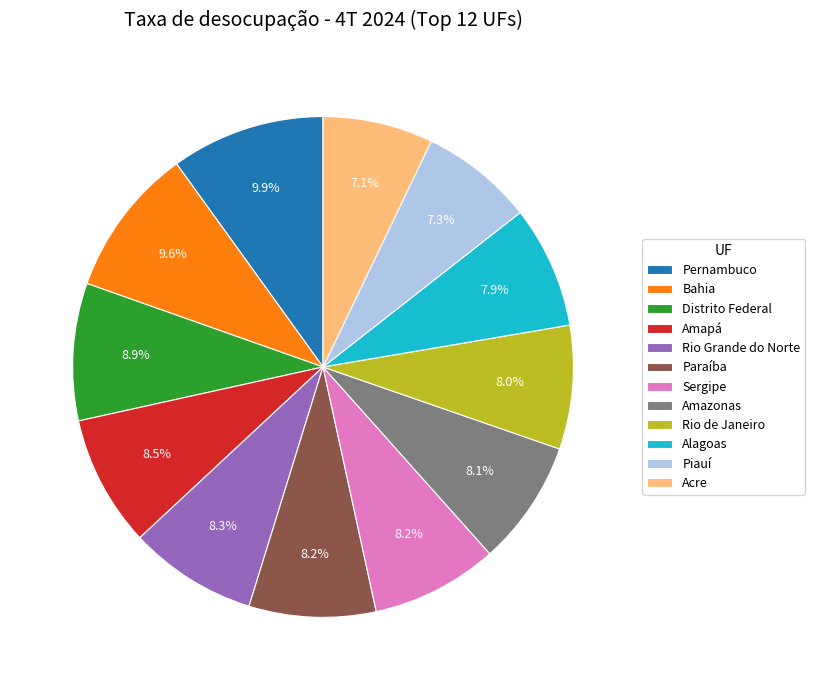

What is the ratio of the value at Alagoas to the value at Distrito Federal?

0.9